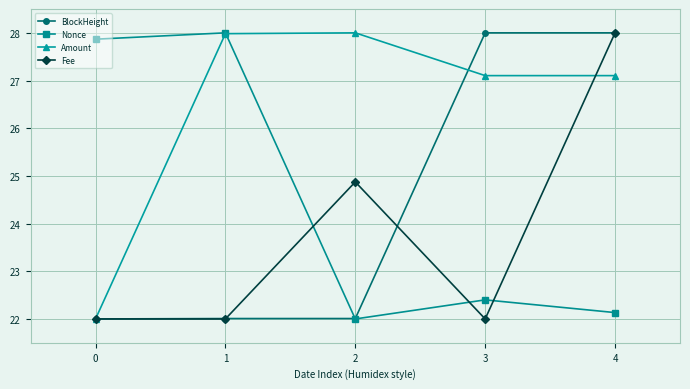

What is the sum of all Amount values?

132.2